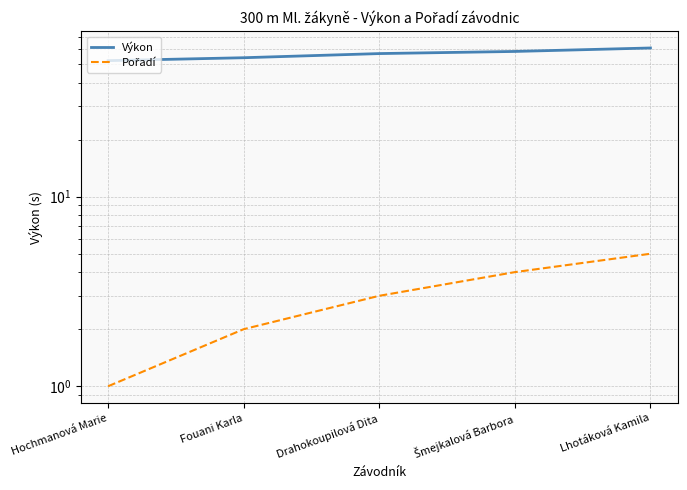

What is the sum of the Výkon values at Hochmanová Marie and Drahokoupilová Dita?

109.1